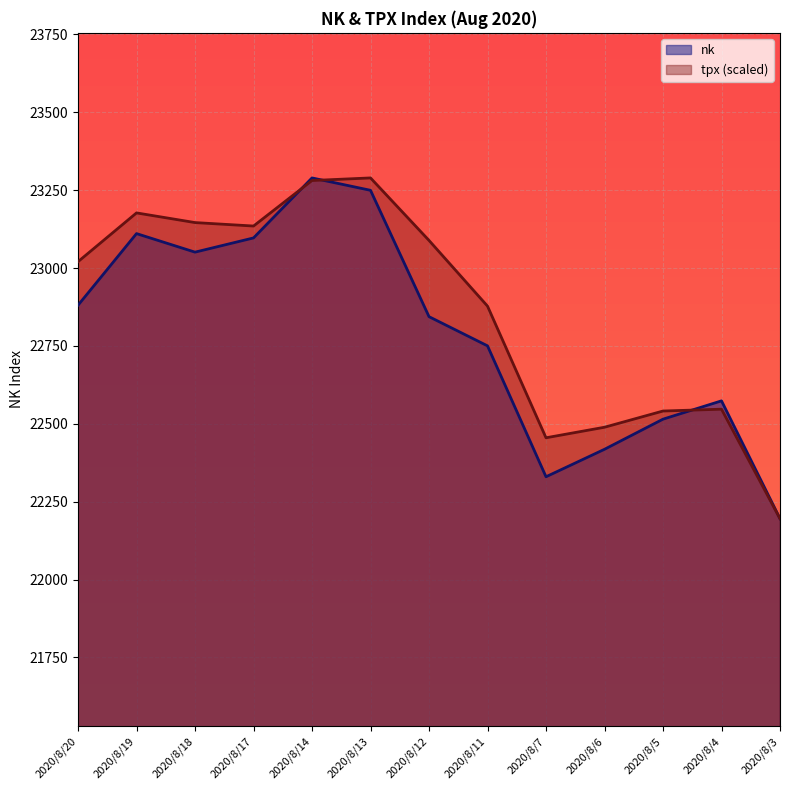

What is the average value of the tpx series?

22864.8